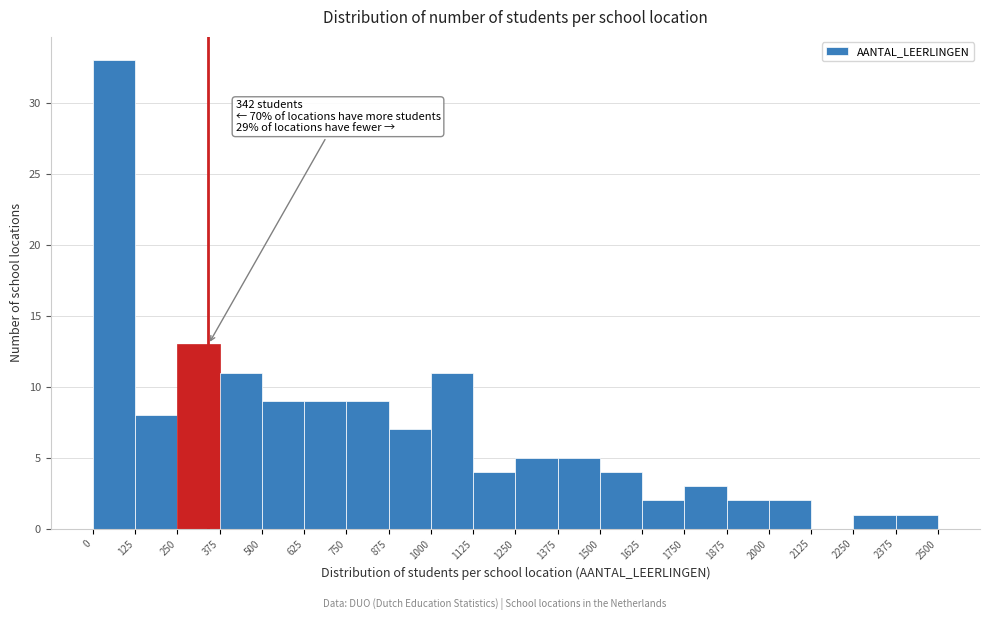

Over which range of the x-axis is the bar tallest?

0 to 125